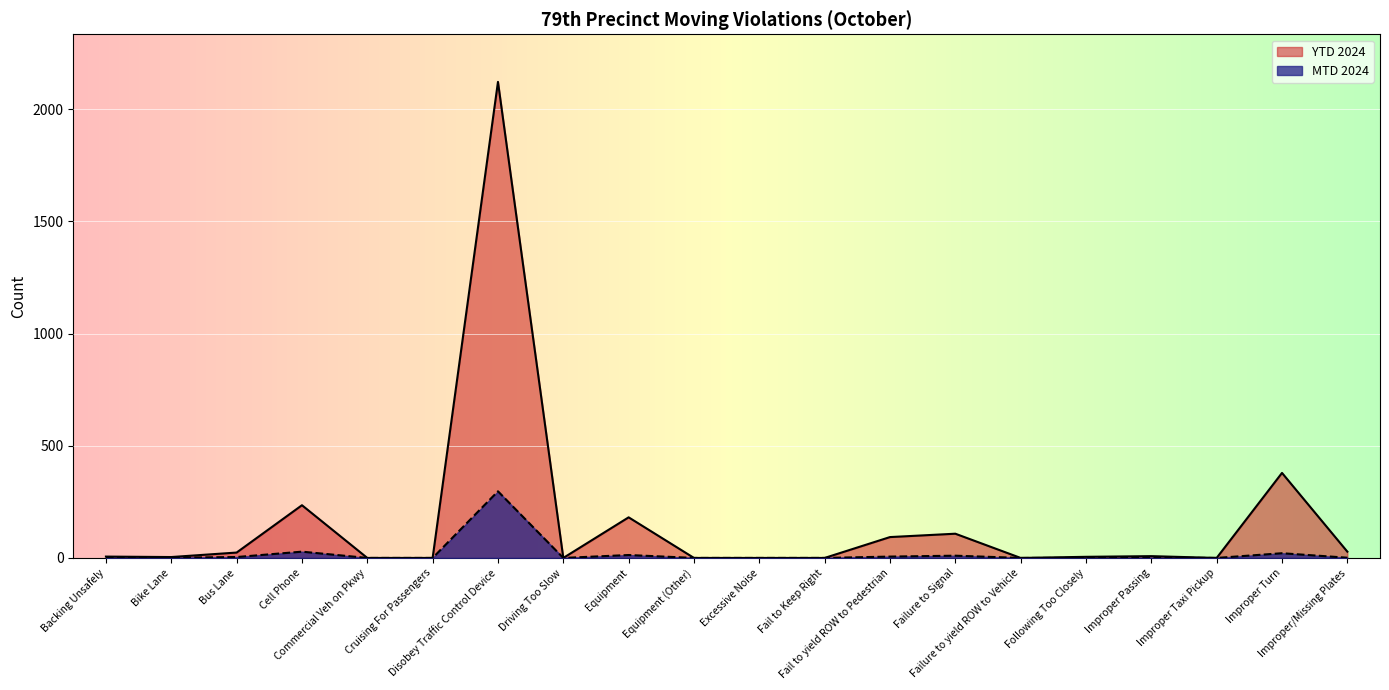

How many categories are shown in the chart?

20